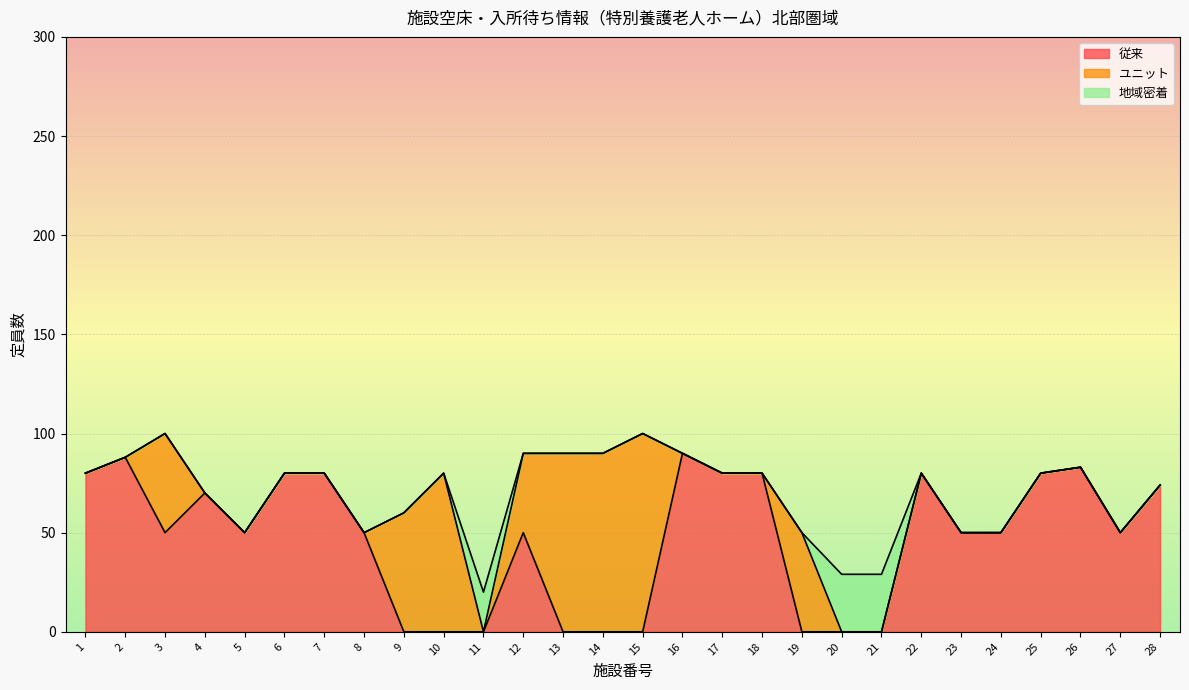

Reading left to right, extract all data points from this chart.

従来: 80	88	50	70	50	80	80	50	0	0	0	50	0	0	0	90	80	80	0	0	0	80	50	50	80	83	50	74
ユニット: 0	0	50	0	0	0	0	0	60	80	0	40	90	90	100	0	0	0	50	0	0	0	0	0	0	0	0	0
地域密着: 0	0	0	0	0	0	0	0	0	0	20	0	0	0	0	0	0	0	0	29	29	0	0	0	0	0	0	0